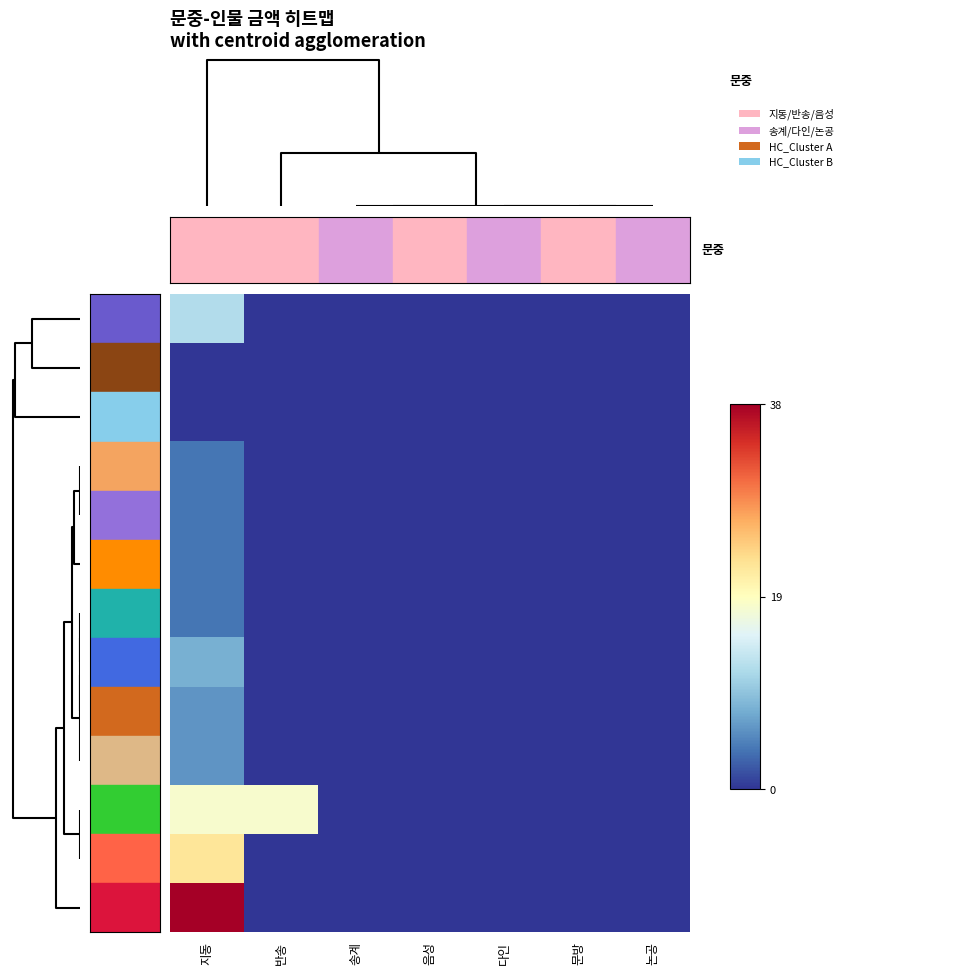

Which series has the largest total across all categories?

균필